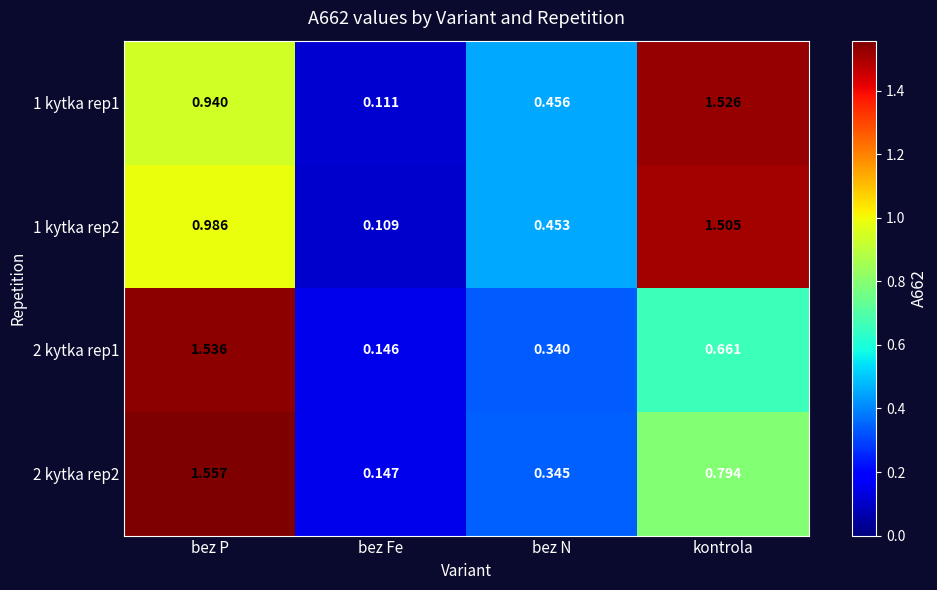

Where is 1 kytka rep1 nearest to the value 0?

bez Fe